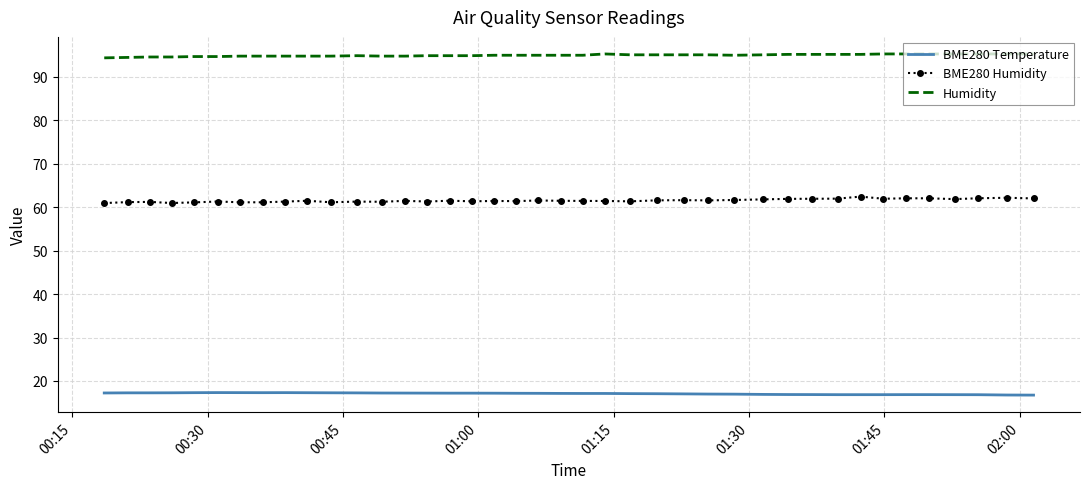

List the series in order of their overall mean, lowest first.

BME280 Temperature, BME280 Humidity, Humidity